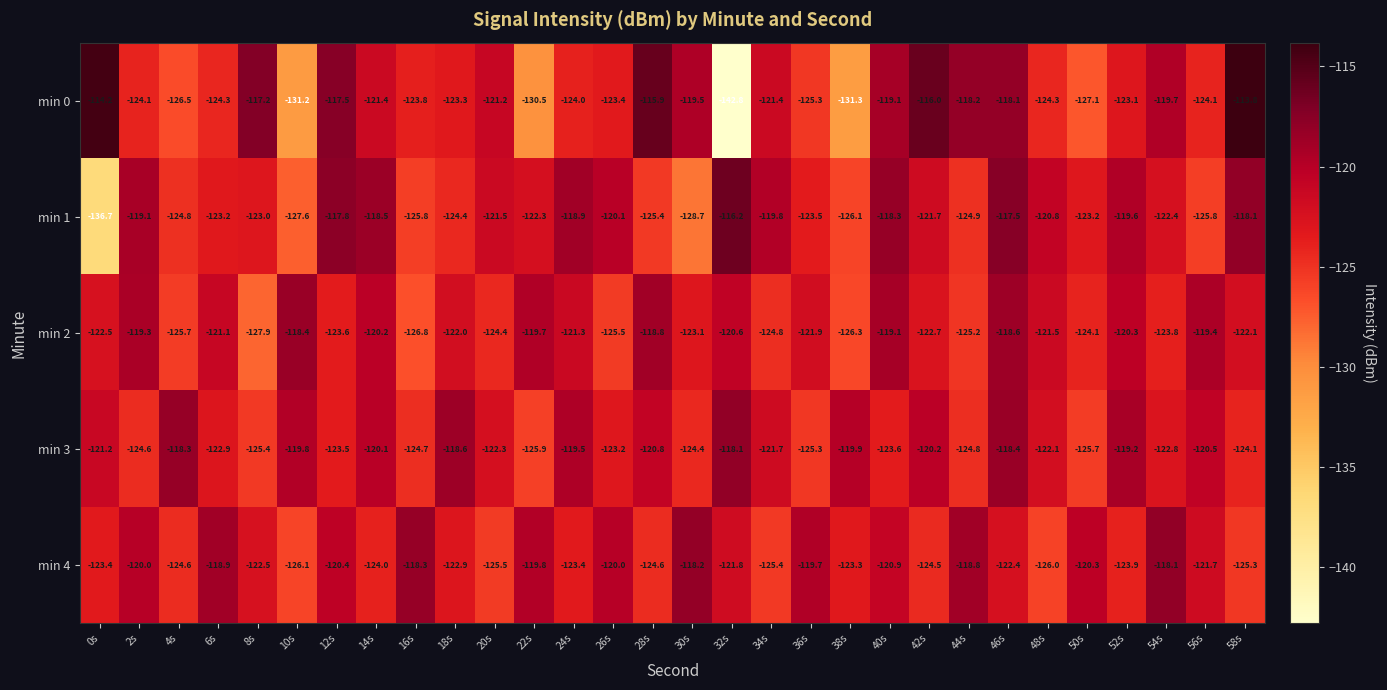

Which category has the highest value in the min 3 series?

32s